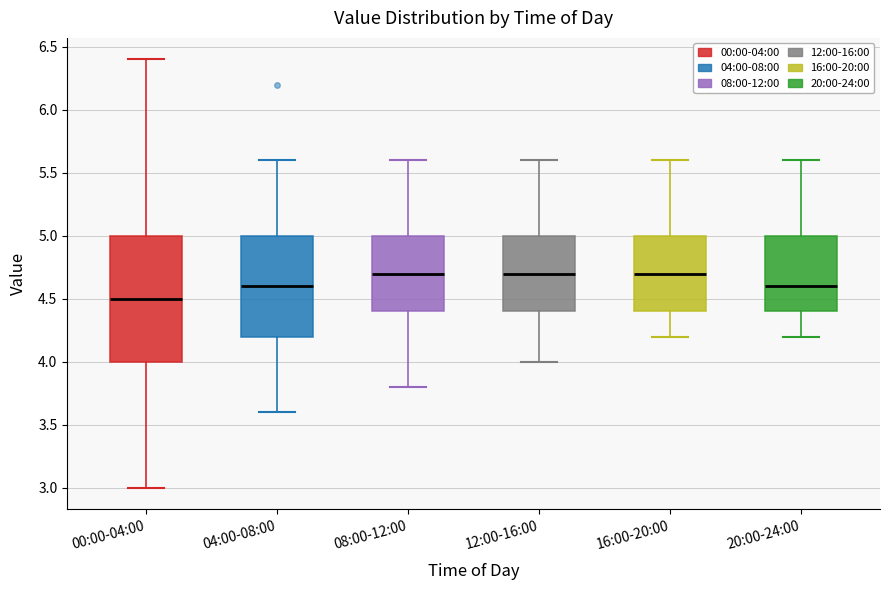

Where does the median line of the box for 08:00-12:00 sit on the y-axis? The values are not printed on the chart, so give them approximately, as read against the axis.

4.7